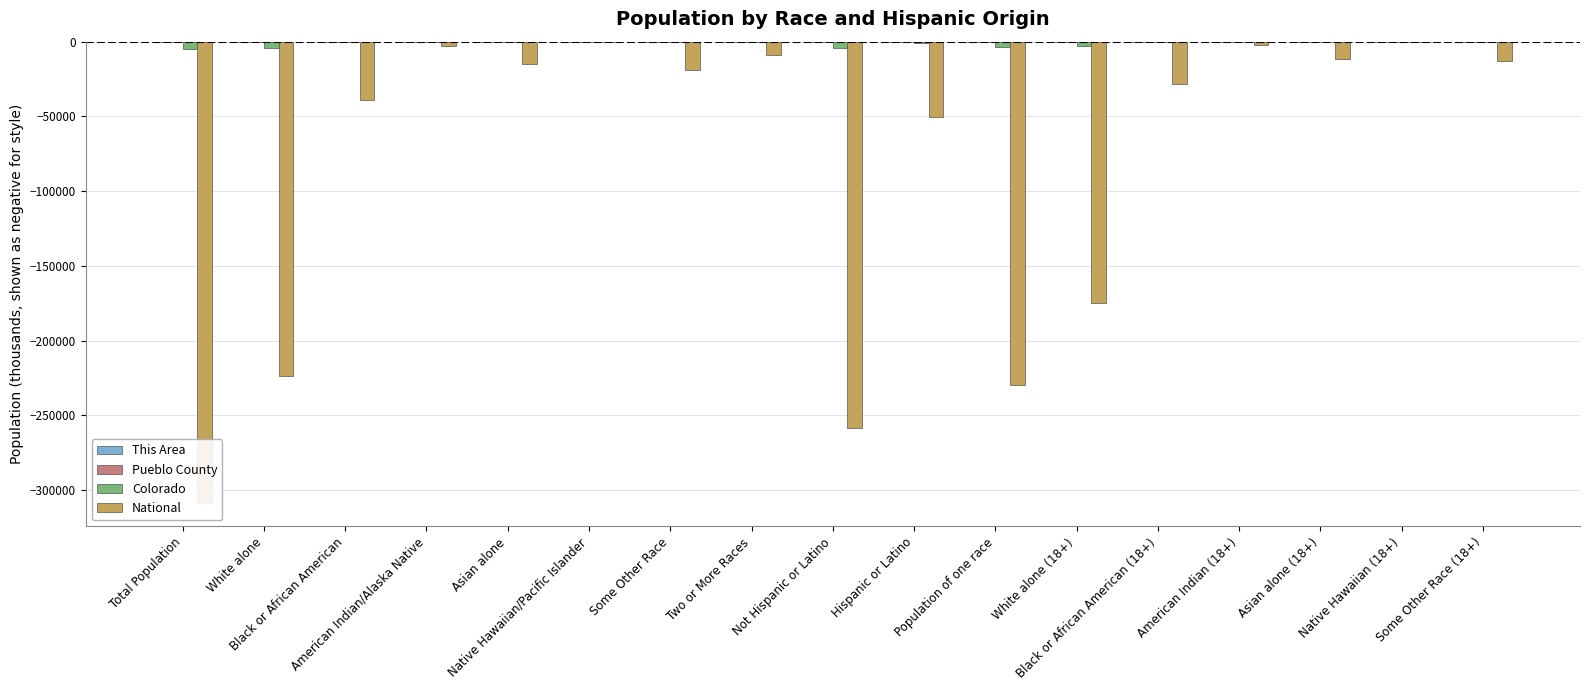

What is the total value across all series at Not Hispanic or Latino?

-262353.2